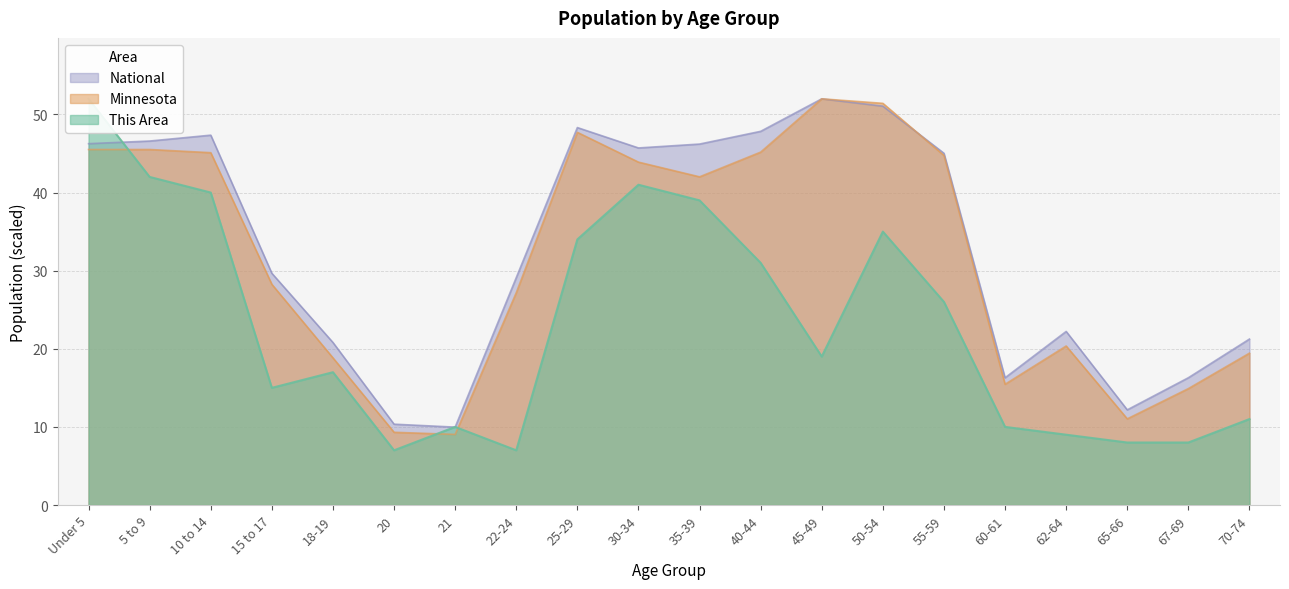

How many interior local peaks does the This Area series have?

4